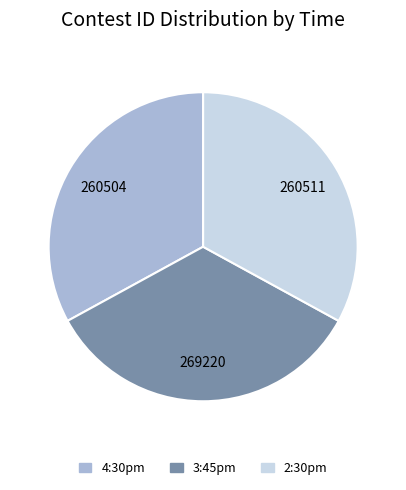

Does any single category account for the majority?

No